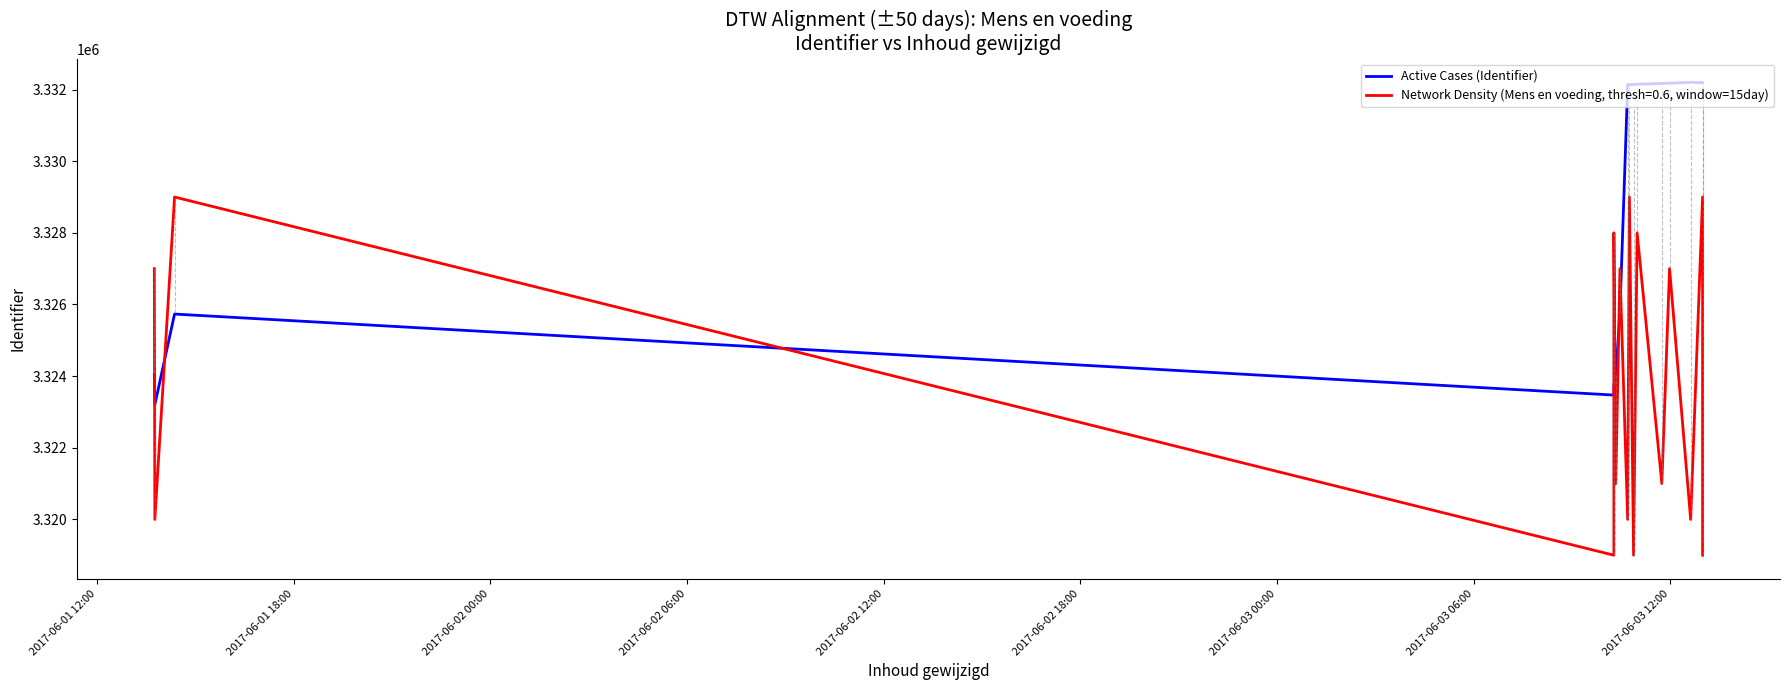

What is the difference between the maximum and second lowest values?

8731